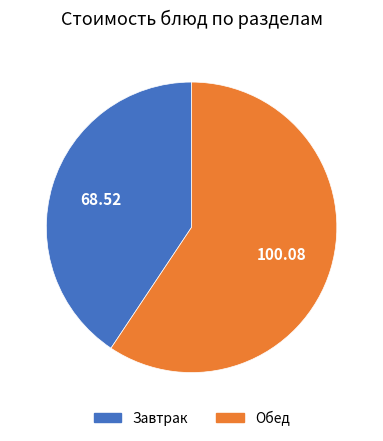

Is there any slice that represents more than half of the pie?

Yes